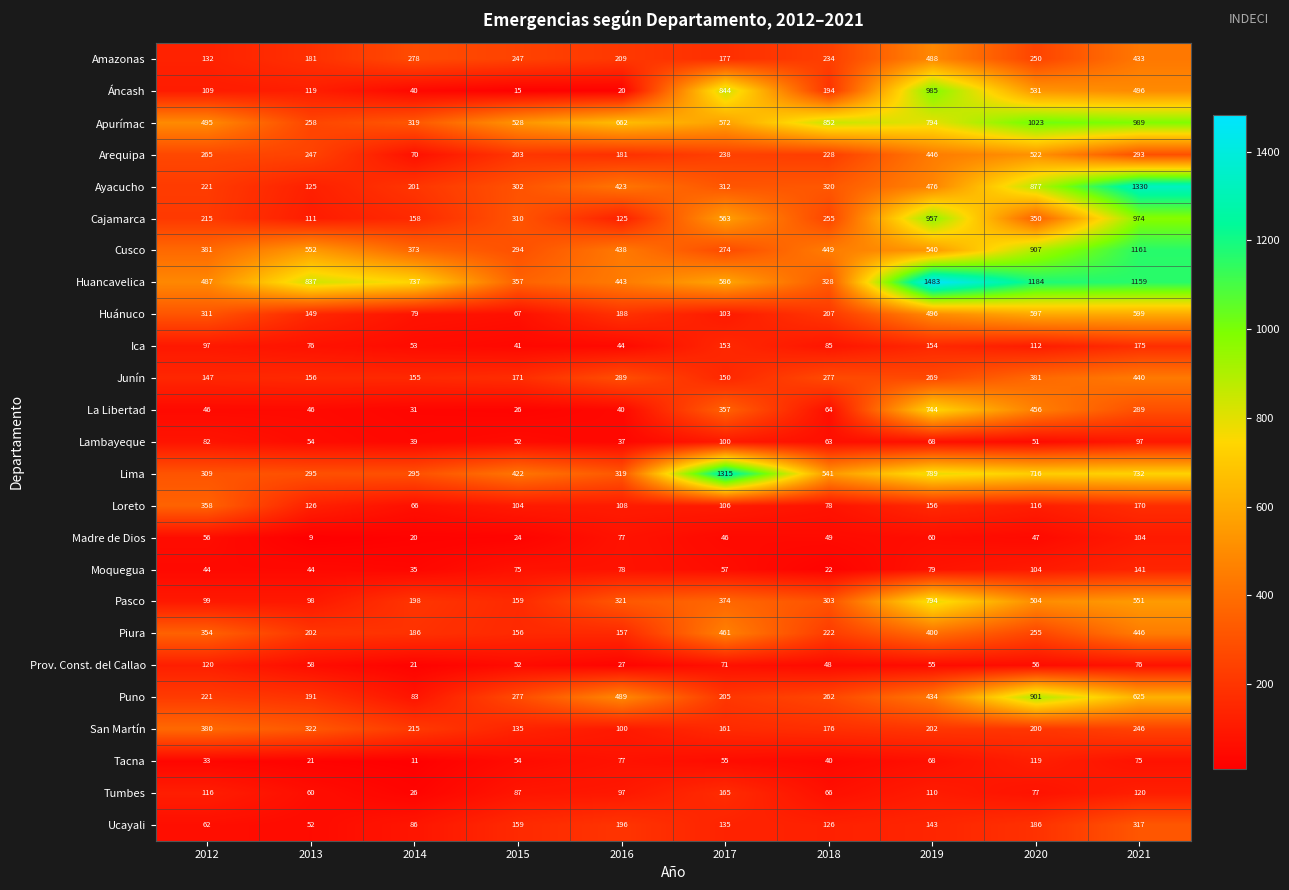

The value of Puno at 2013 is 331. True or false?

False